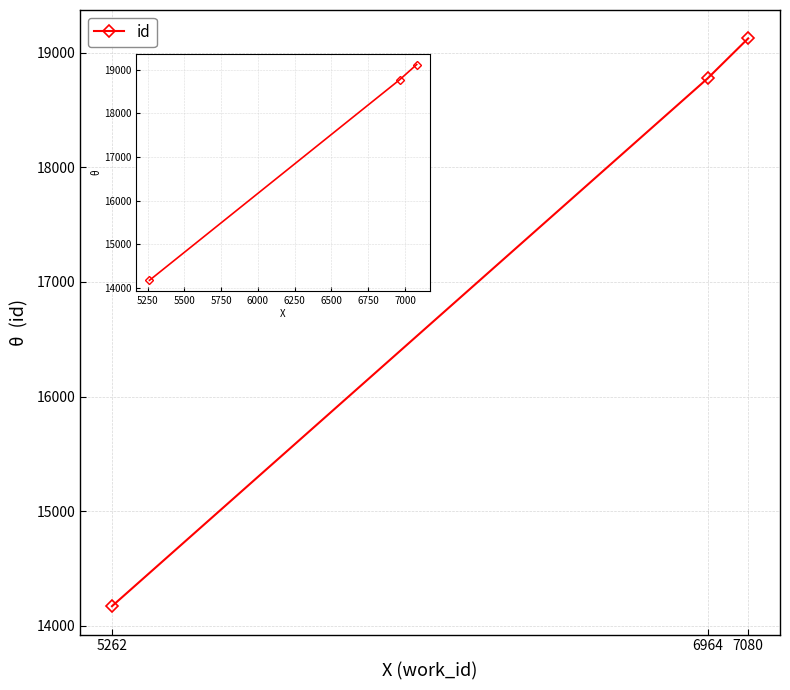

What is the maximum value shown in the chart?

19124